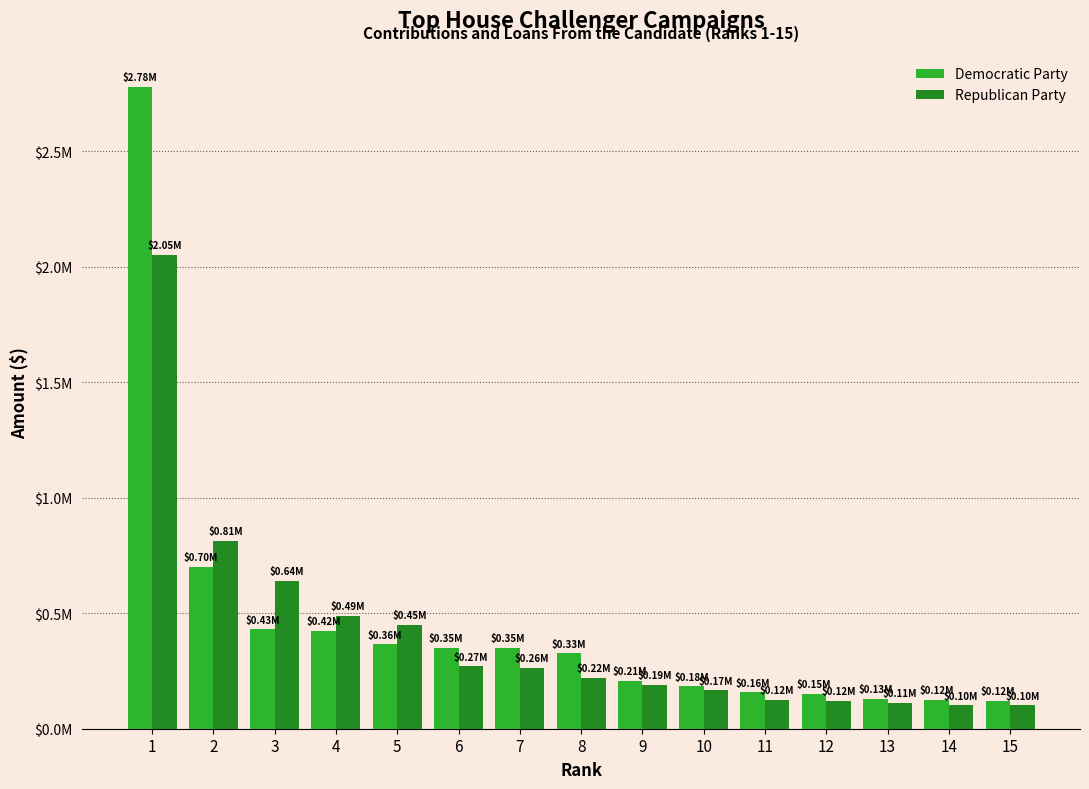

Where does the Democratic Party series first go above 326020?

1